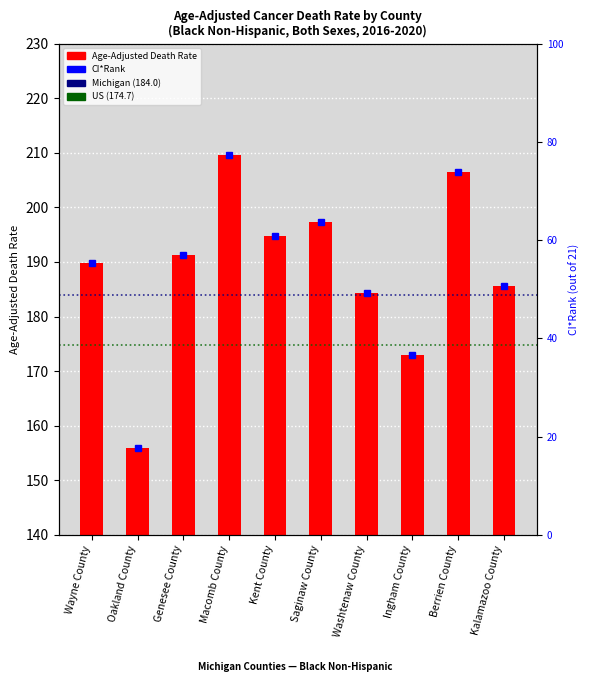

Count the number of categories in the chart.

10